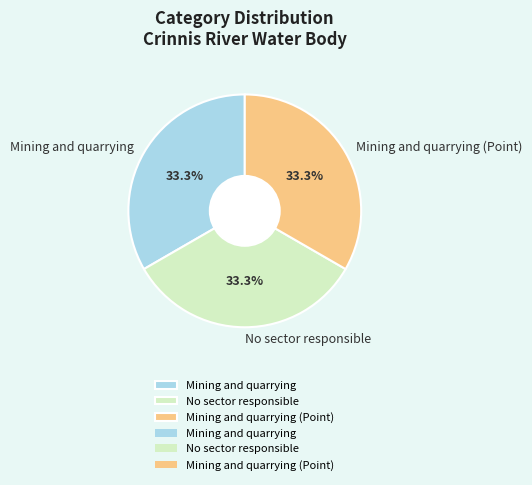

How much of the chart is everything except No sector responsible?

66.7%